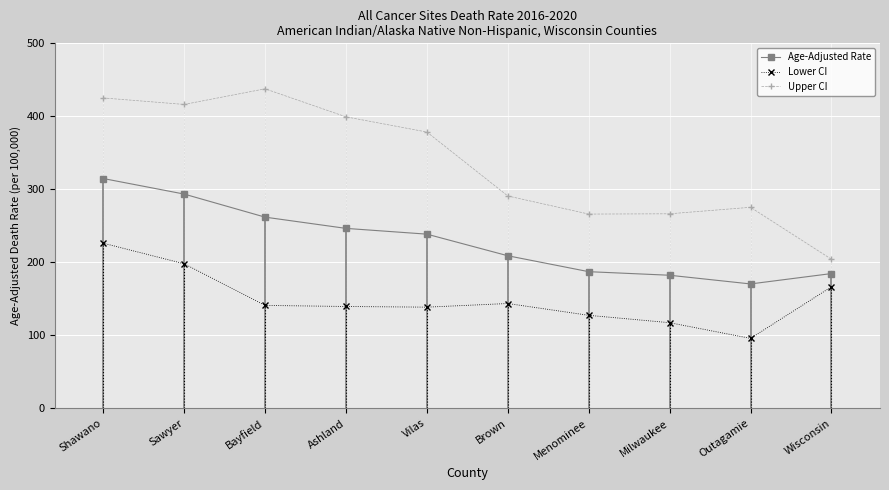

Rank the series by their average value, from highest to lowest.

Upper CI, Age-Adjusted Rate, Lower CI